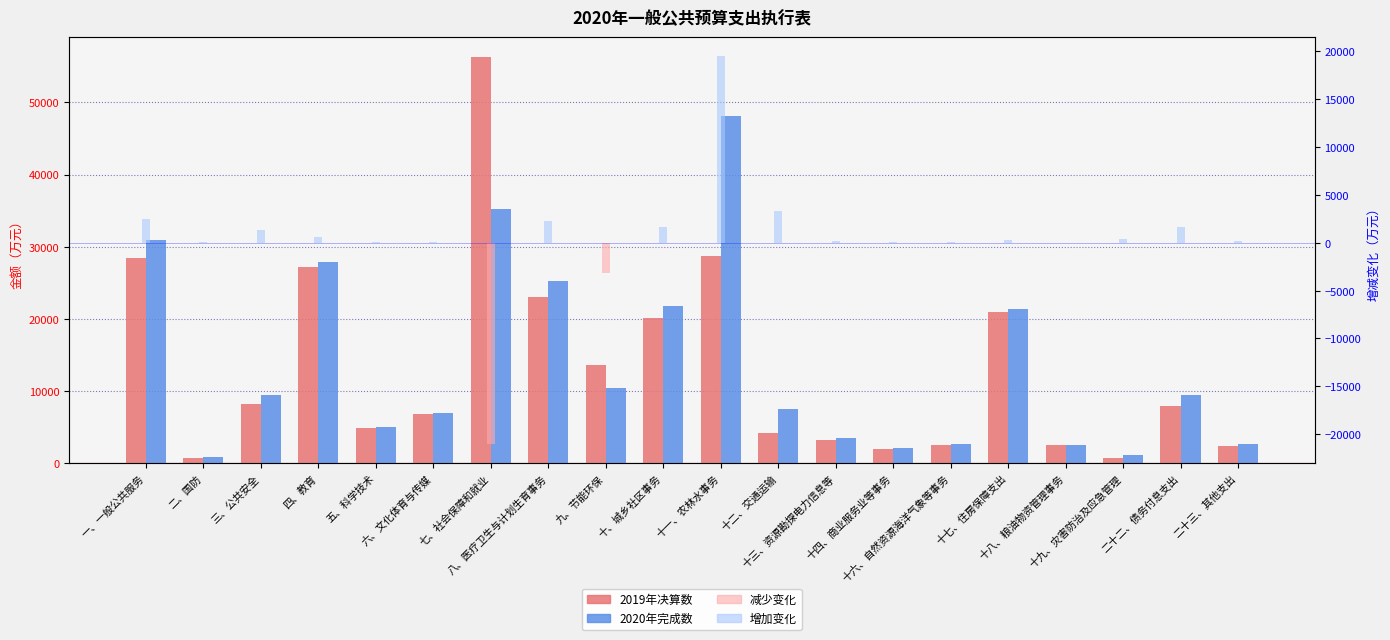

Which series has the largest total across all categories?

2020年完成数